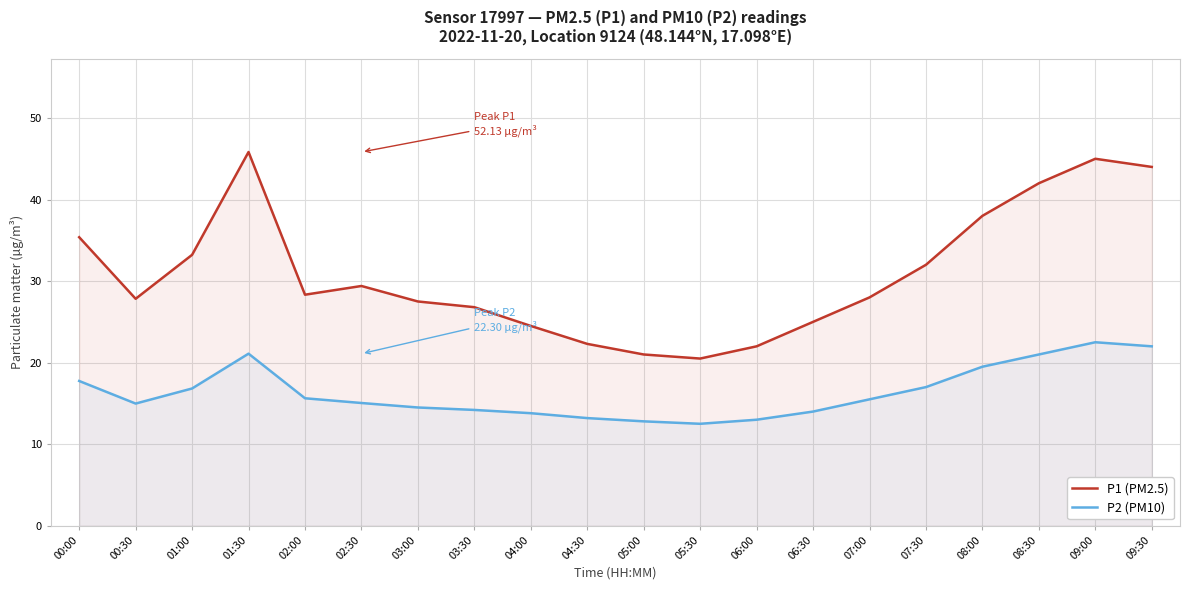

Between 02:30 and 09:30, which series saw the biggest shift?

P1 (PM2.5)